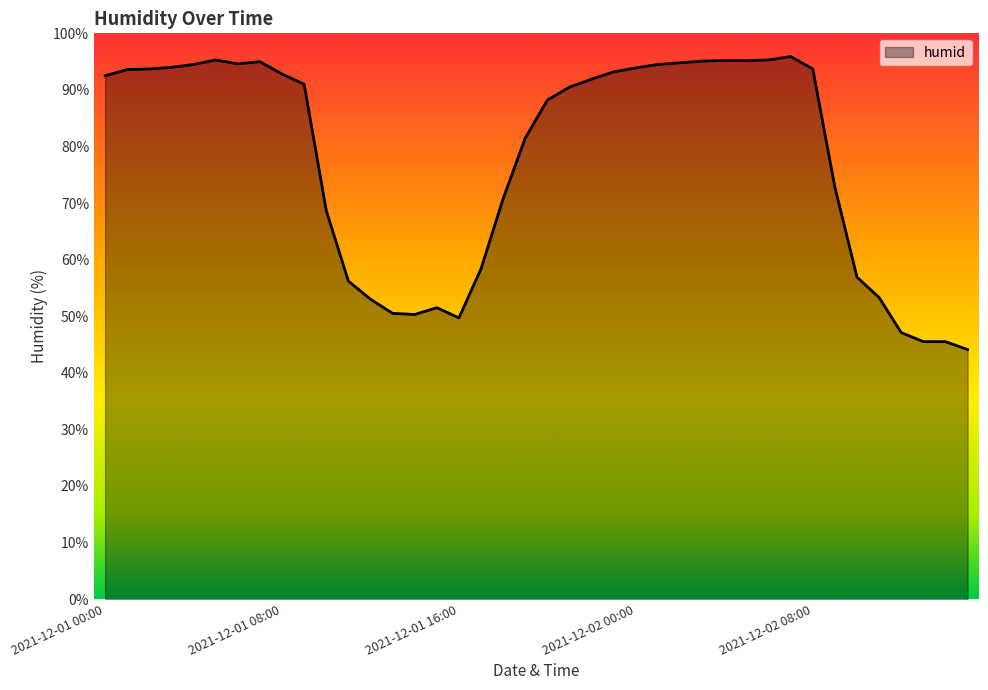

How many lines are shown in the chart?

1